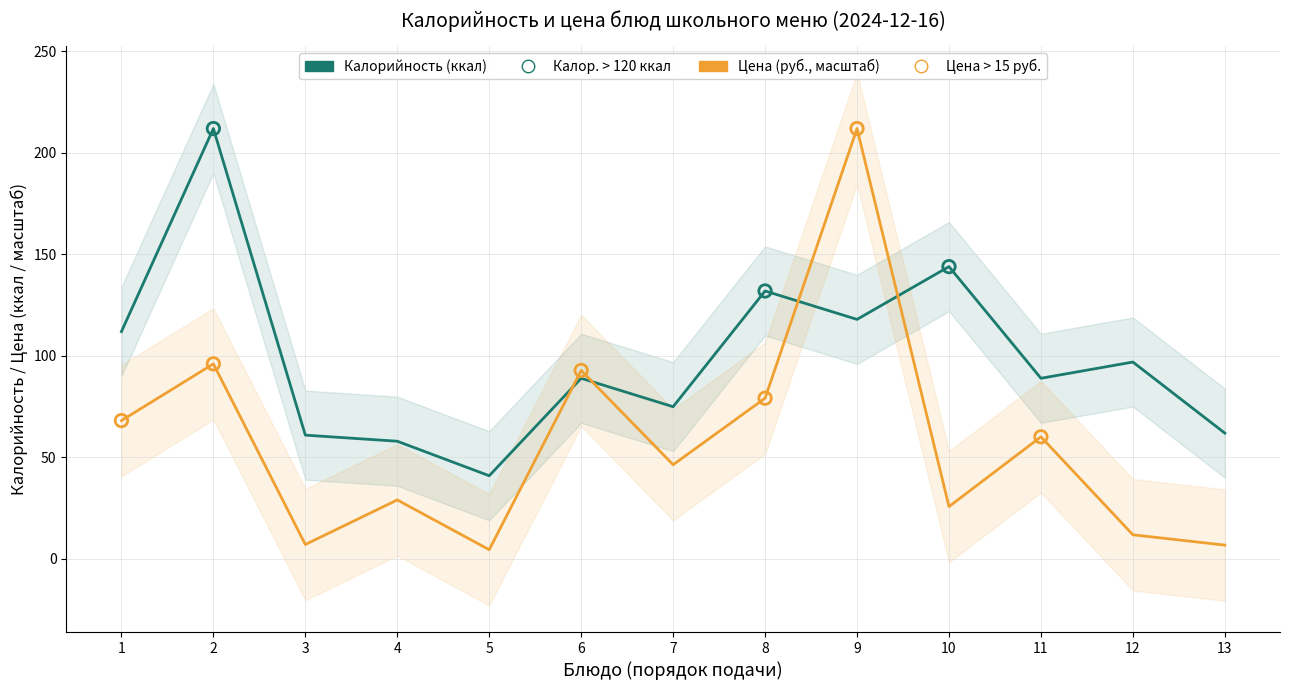

Which series has the largest total across all categories?

Калорийность (ккал)